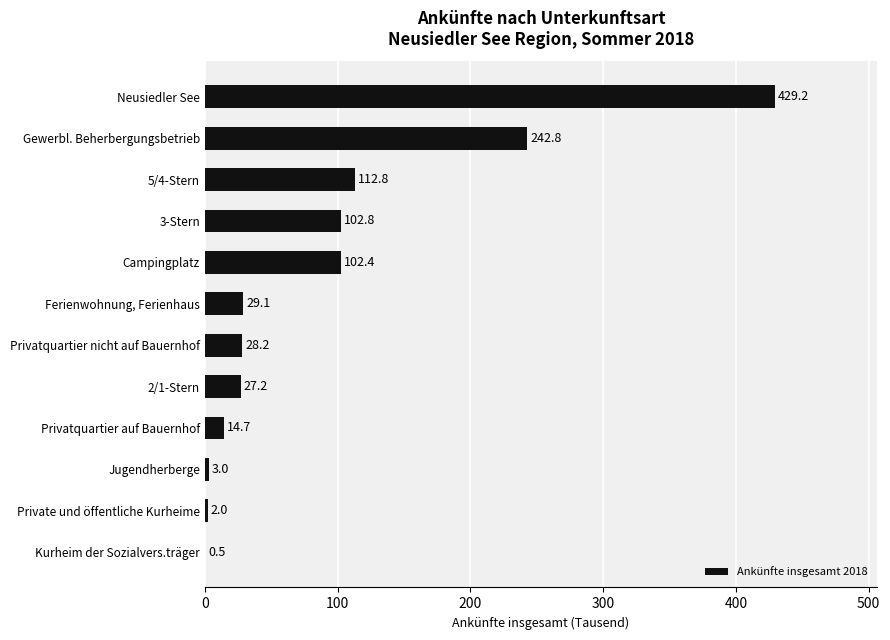

What is the sum of the values at Neusiedler See and Privatquartier nicht auf Bauernhof?

457.4